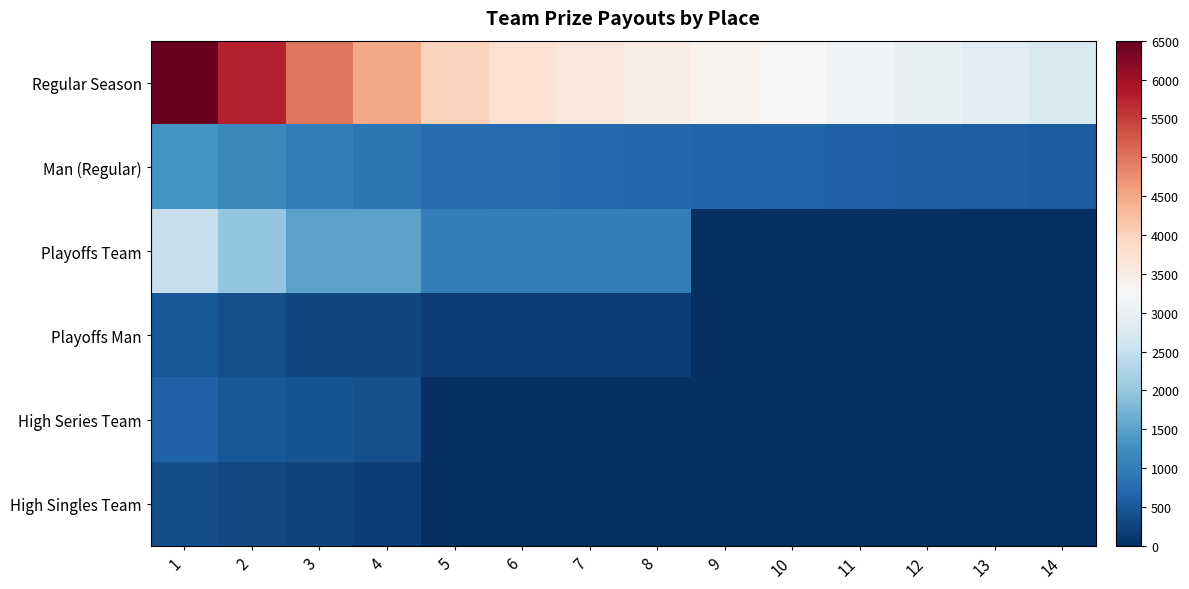

At which category is the sum across all series the highest?

1